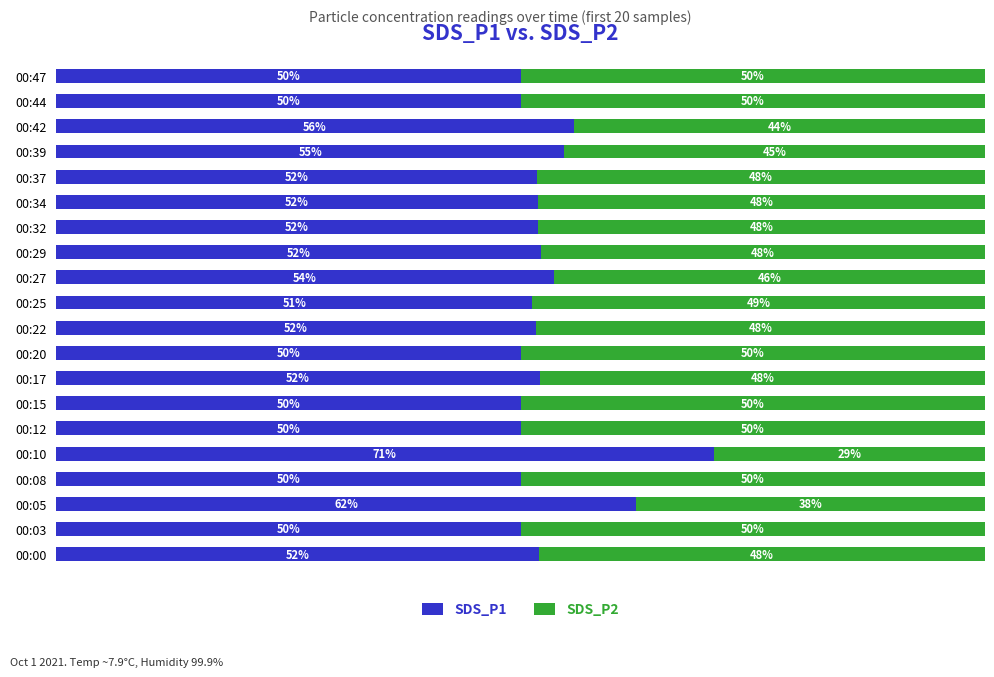

Which category has the highest value in the SDS_P1 series?

00:10